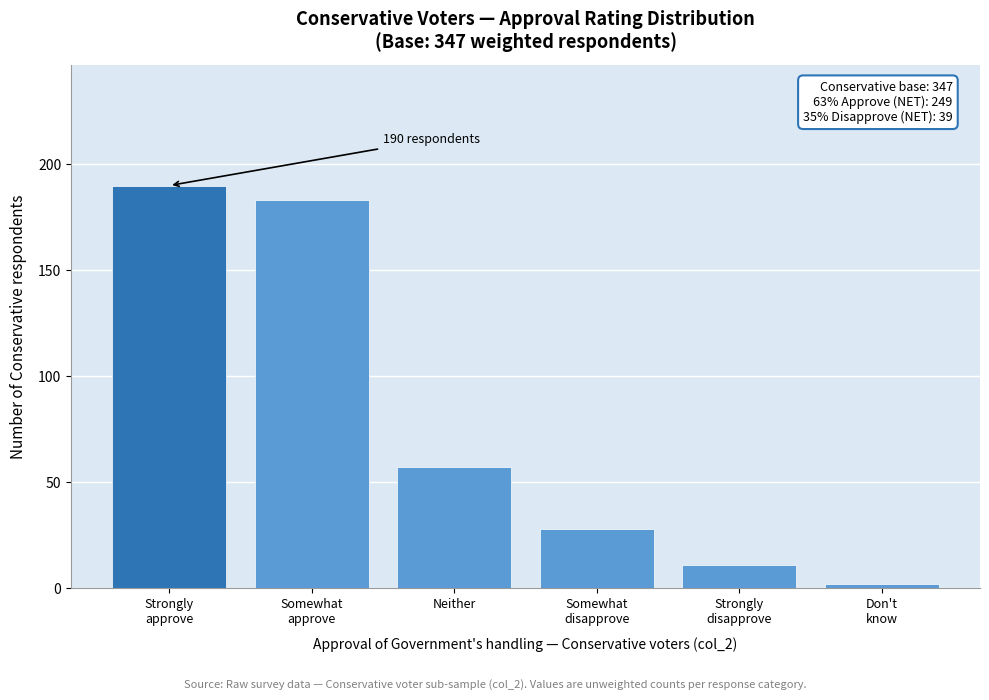

Reading left to right, what are all the values shown in this chart?

190	183	57	28	11	2